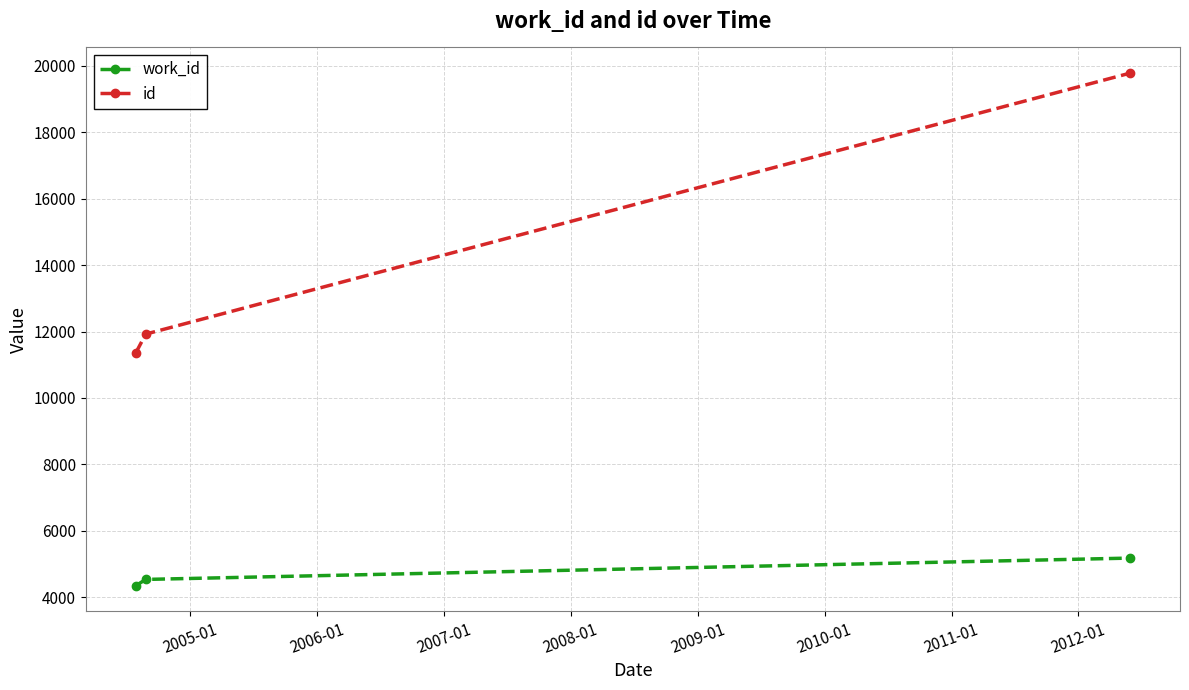

What is the average value of the id series?

14351